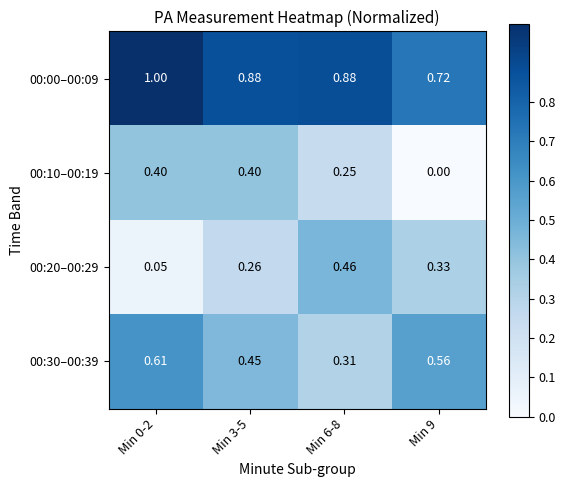

Is the value of 00:10–00:19 at Min 9 greater than the value of 00:00–00:09 at Min 9?

No